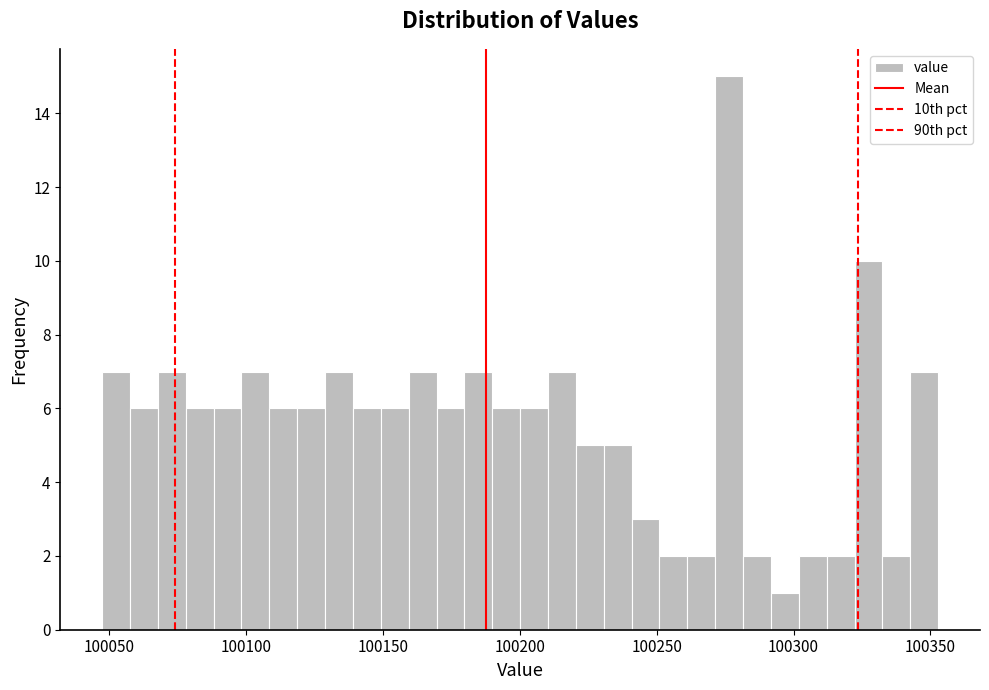

Read against the x-axis, roughly where is the centre of the tallest bar?

100275